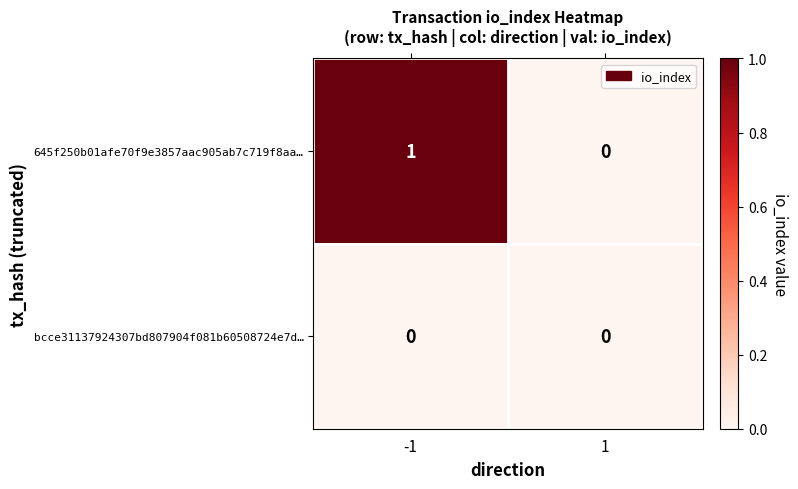

List the series in order of their peak value, highest first.

645f250b01afe70f9e3857aac905ab7c719f8aa…, bcce31137924307bd807904f081b60508724e7d…